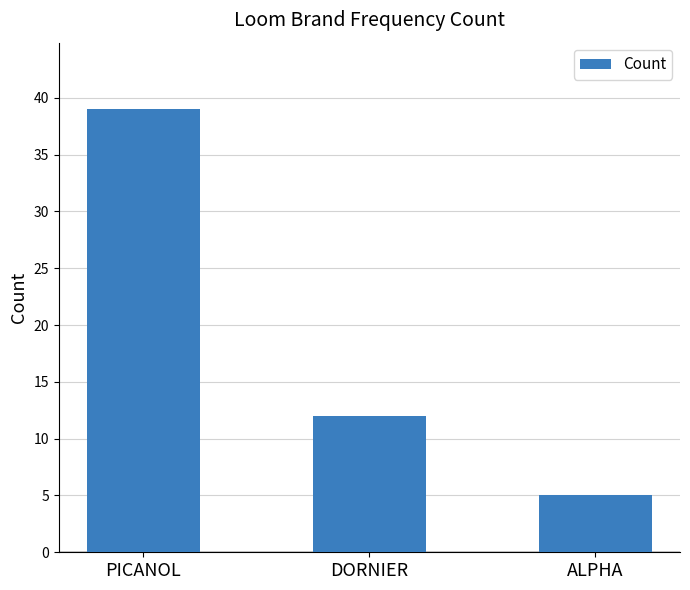

Which label corresponds to the smallest value in the chart?

ALPHA